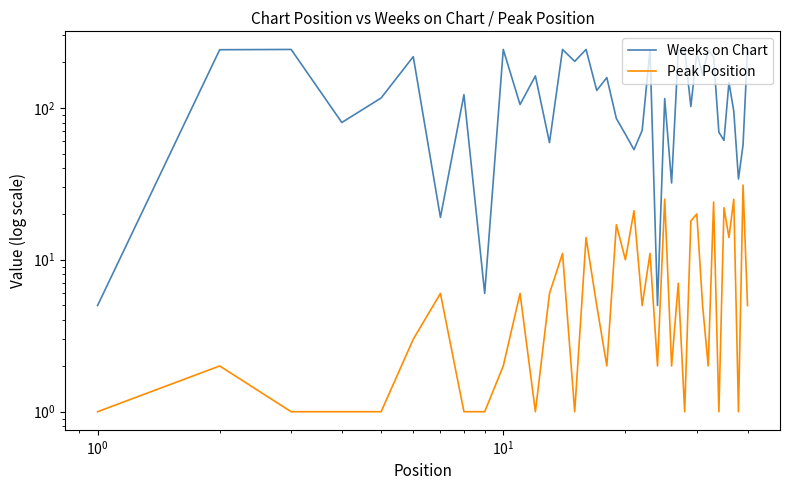

How many distinct data groups are displayed?

2